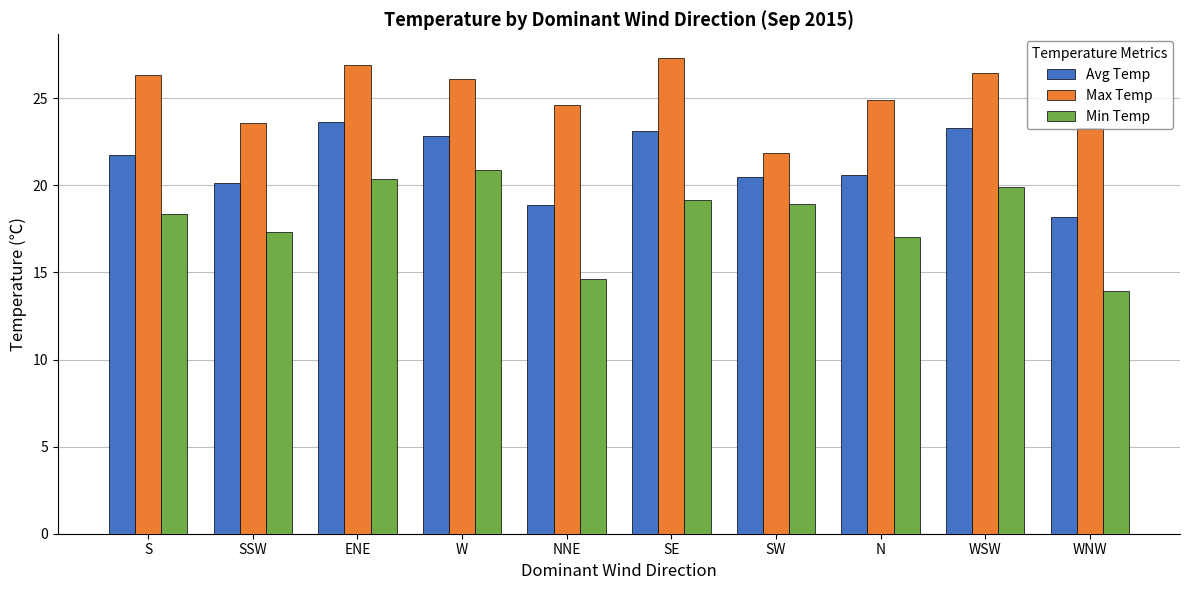

Are the bars grouped side by side (vs. stacked)?

Yes